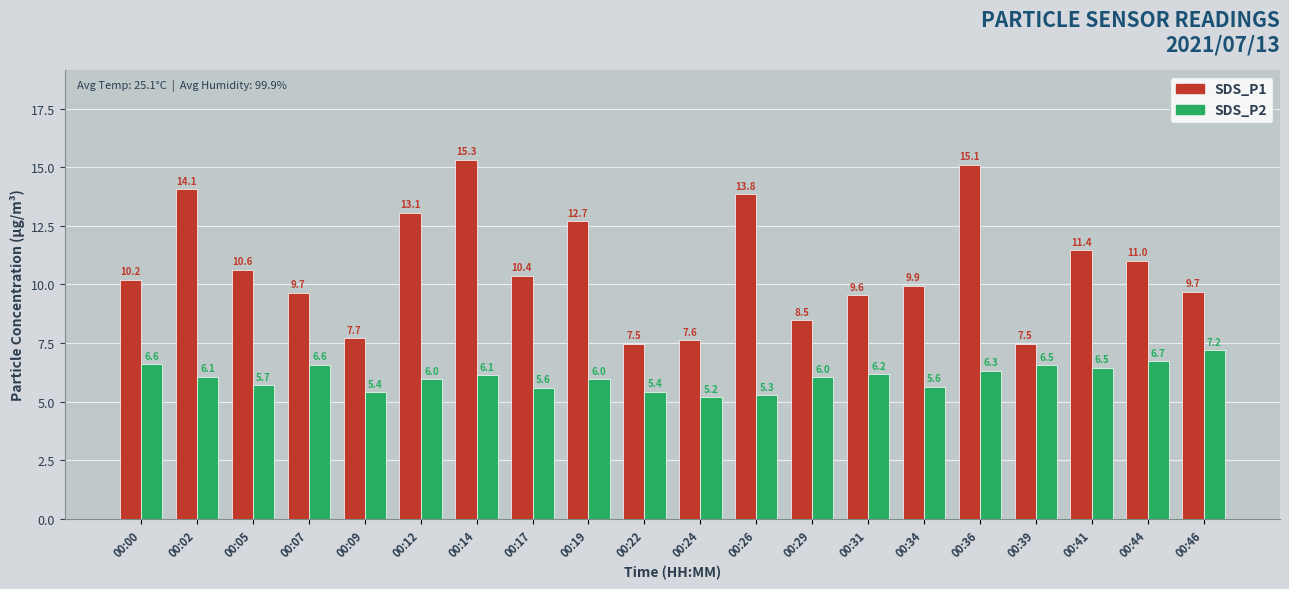

Which series has the largest range (max minus min)?

SDS_P1